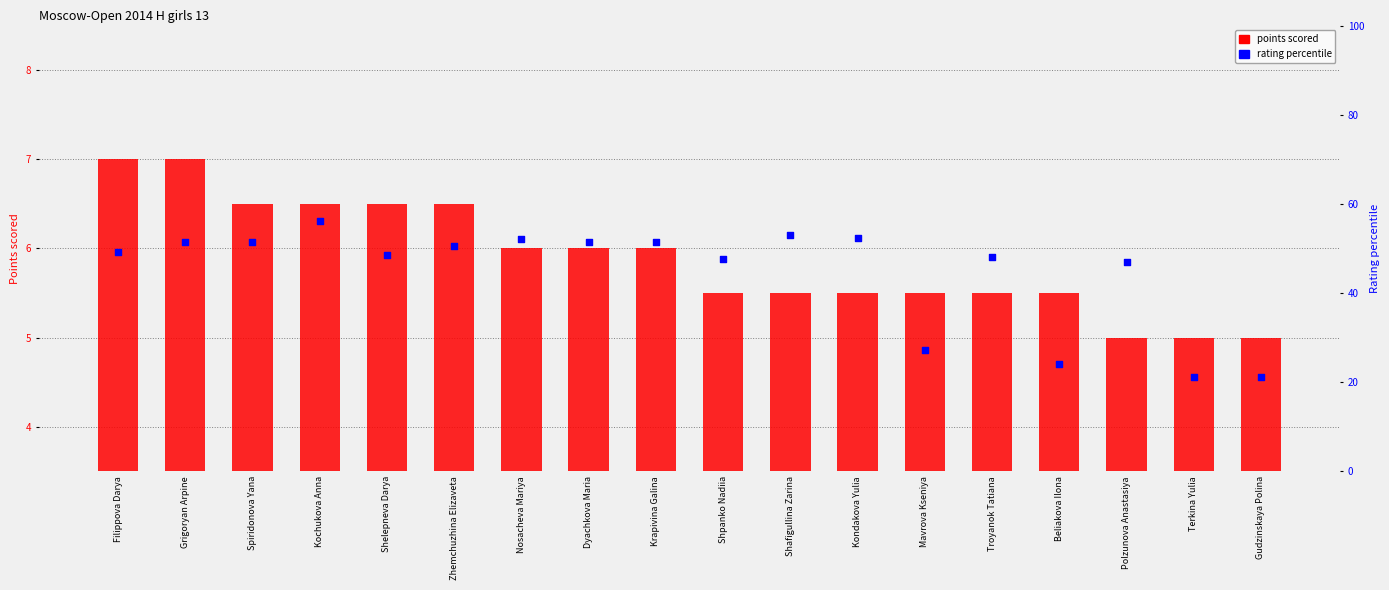

Which series reaches the maximum Y coordinate?

rating percentile